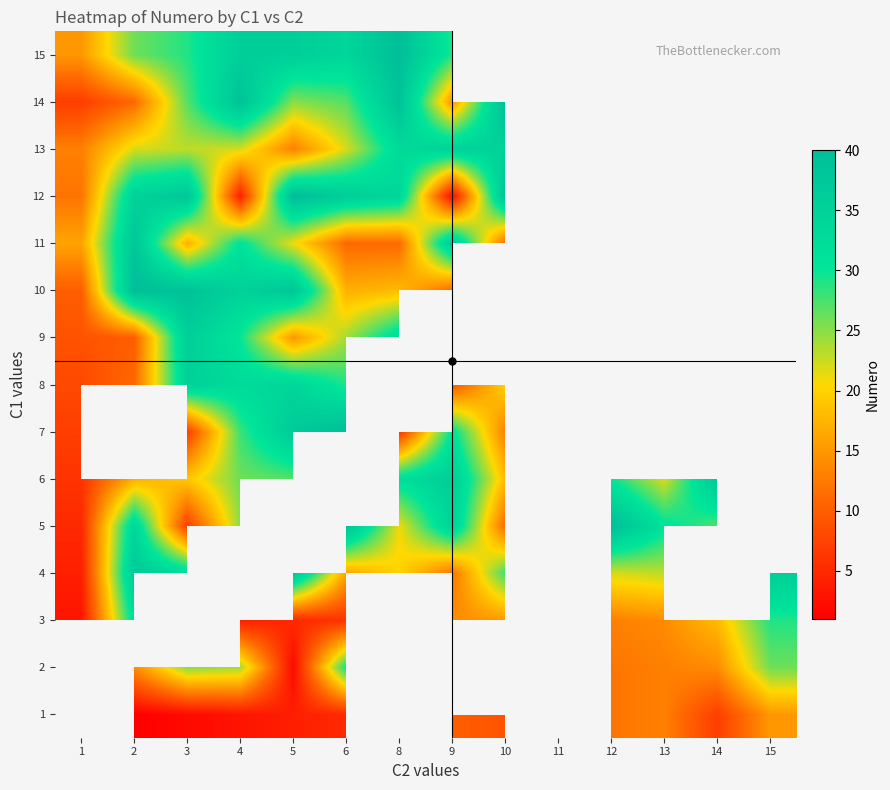

What is the difference between the maximum and minimum values in the row_7 series?

27.0